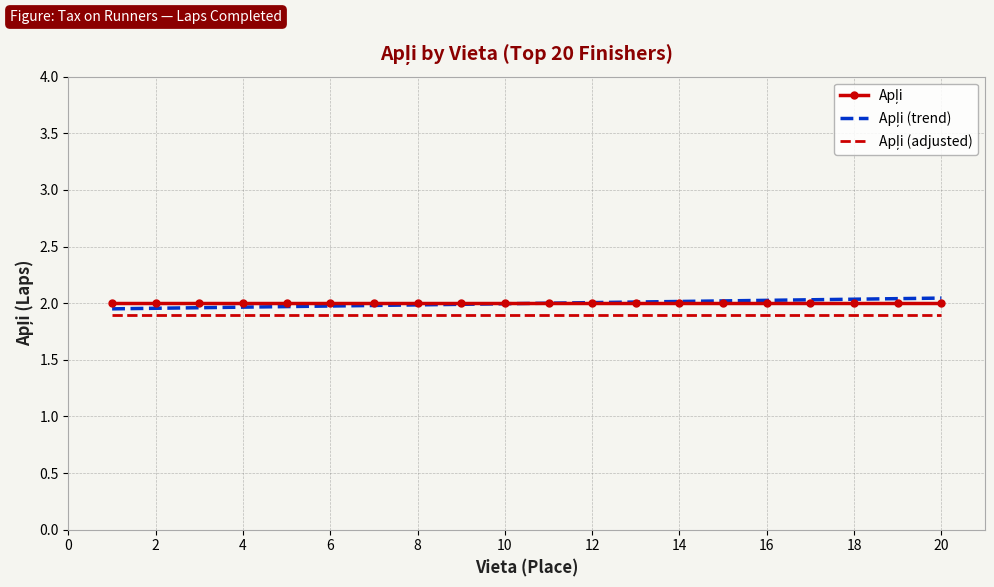

Reading right to left, what are all the values shown in this chart?

Apļi: 2.0	2.0	2.0	2.0	2.0	2.0	2.0	2.0	2.0	2.0	2.0	2.0	2.0	2.0	2.0	2.0	2.0	2.0	2.0	2.0
Apļi (trend): 2.0	2.0	2.0	2.0	2.0	2.0	2.0	2.0	2.0	2.0	2.0	2.0	2.0	2.0	2.0	2.0	2.0	2.0	2.0	1.9
Apļi (adjusted): 1.9	1.9	1.9	1.9	1.9	1.9	1.9	1.9	1.9	1.9	1.9	1.9	1.9	1.9	1.9	1.9	1.9	1.9	1.9	1.9